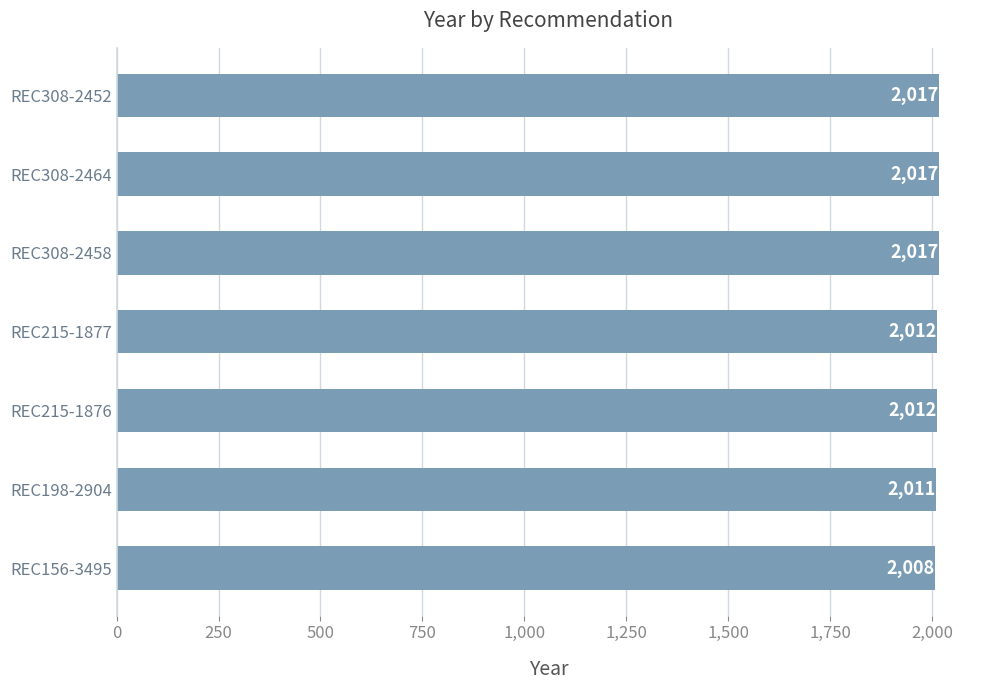

Reading top to bottom, extract all data points from this chart.

REC308-2452=2017	REC308-2464=2017	REC308-2458=2017	REC215-1877=2012	REC215-1876=2012	REC198-2904=2011	REC156-3495=2008